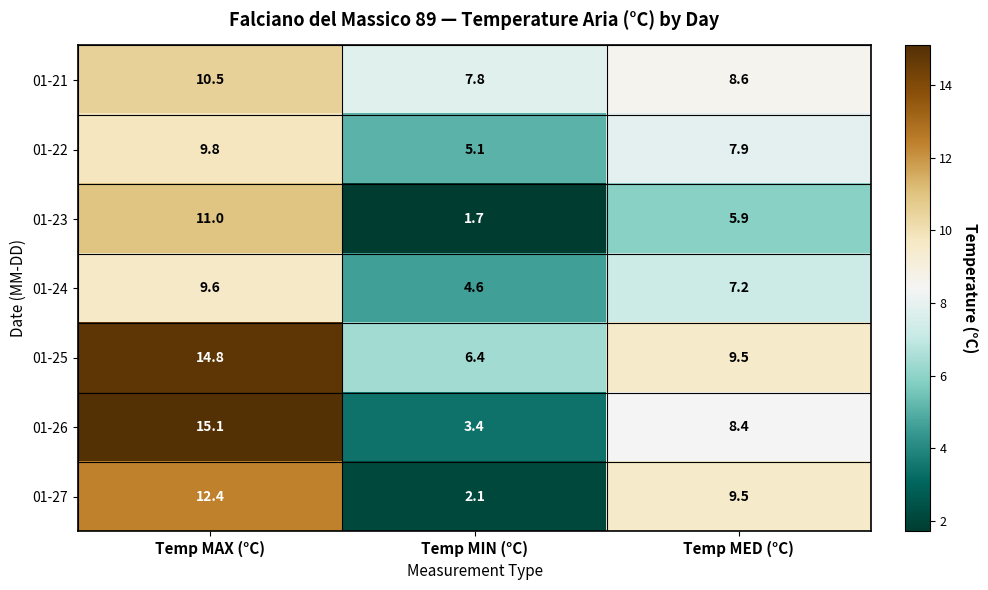

Reading left to right, what are all the values shown in this chart?

01-21: 10.5	7.8	8.6
01-22: 9.8	5.1	7.9
01-23: 11.0	1.7	5.9
01-24: 9.6	4.6	7.2
01-25: 14.8	6.4	9.5
01-26: 15.1	3.4	8.4
01-27: 12.4	2.1	9.5